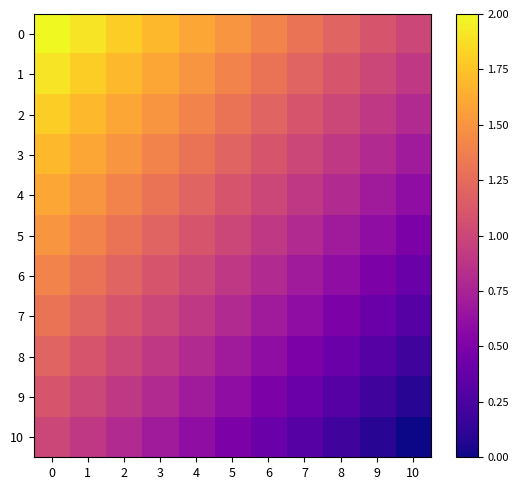

At how many categories does at least one series exceed 1?

11